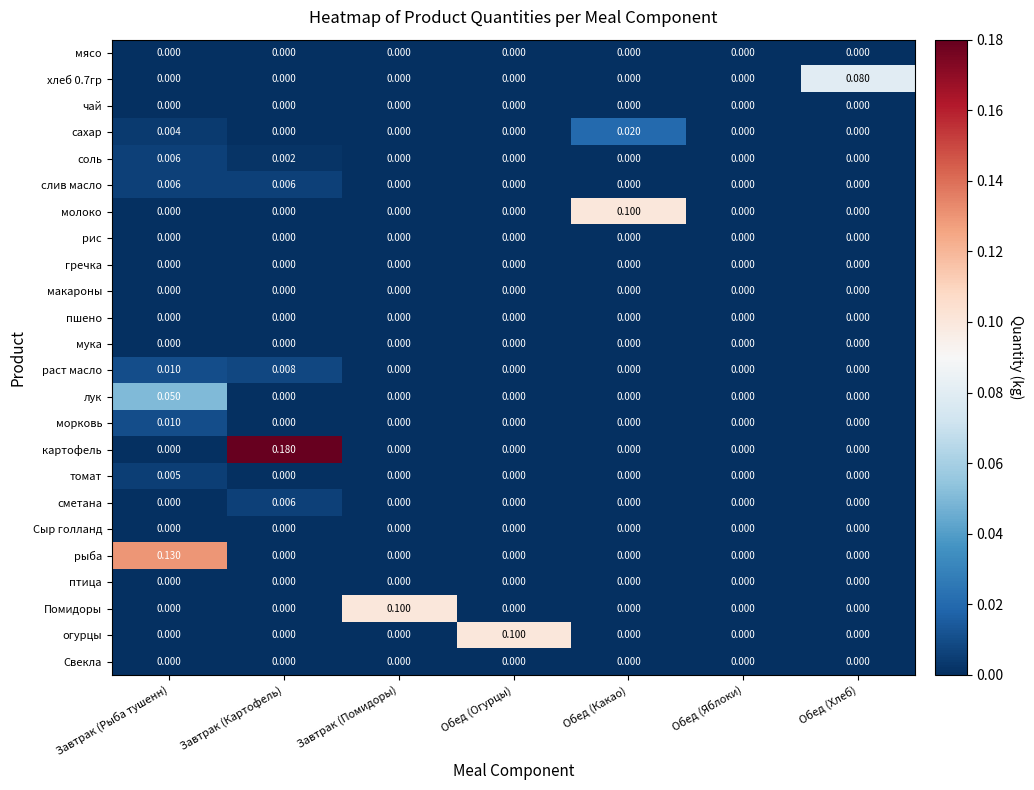

What is the spread (max minus min) of values at Завтрак (Рыба тушенн)?

0.1